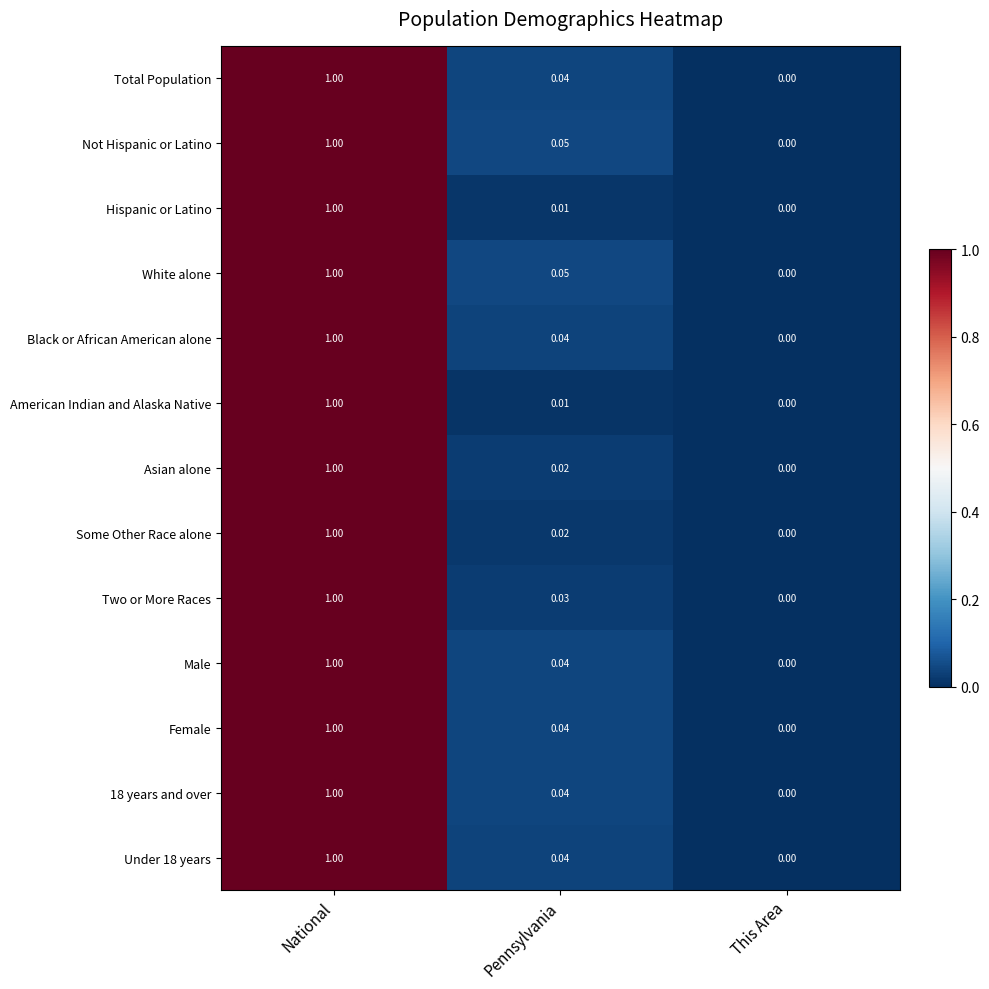

Is the value of Under 18 years at Pennsylvania greater than the value of Female at This Area?

Yes